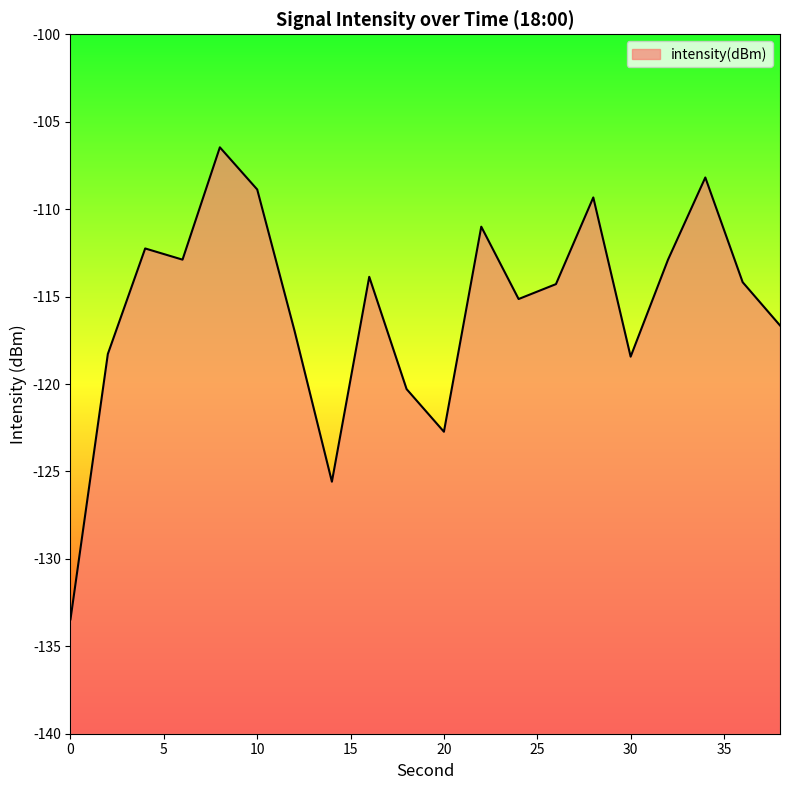

What is the sum of the values at 24 and 0?

-248.6